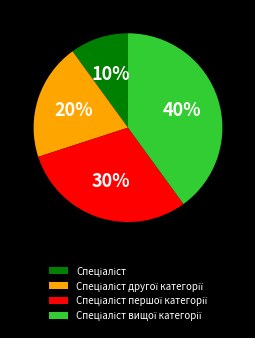

To the nearest percent, what is the difference between the largest and smallest slice percentages?

30%